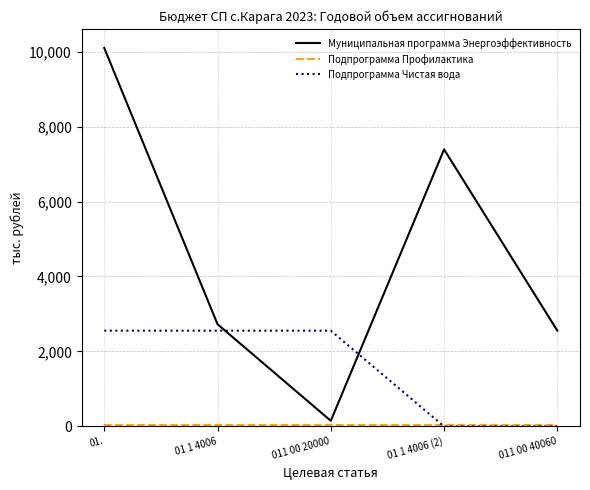

Which series has the largest range (max minus min)?

Муниципальная программа Энергоэффективность